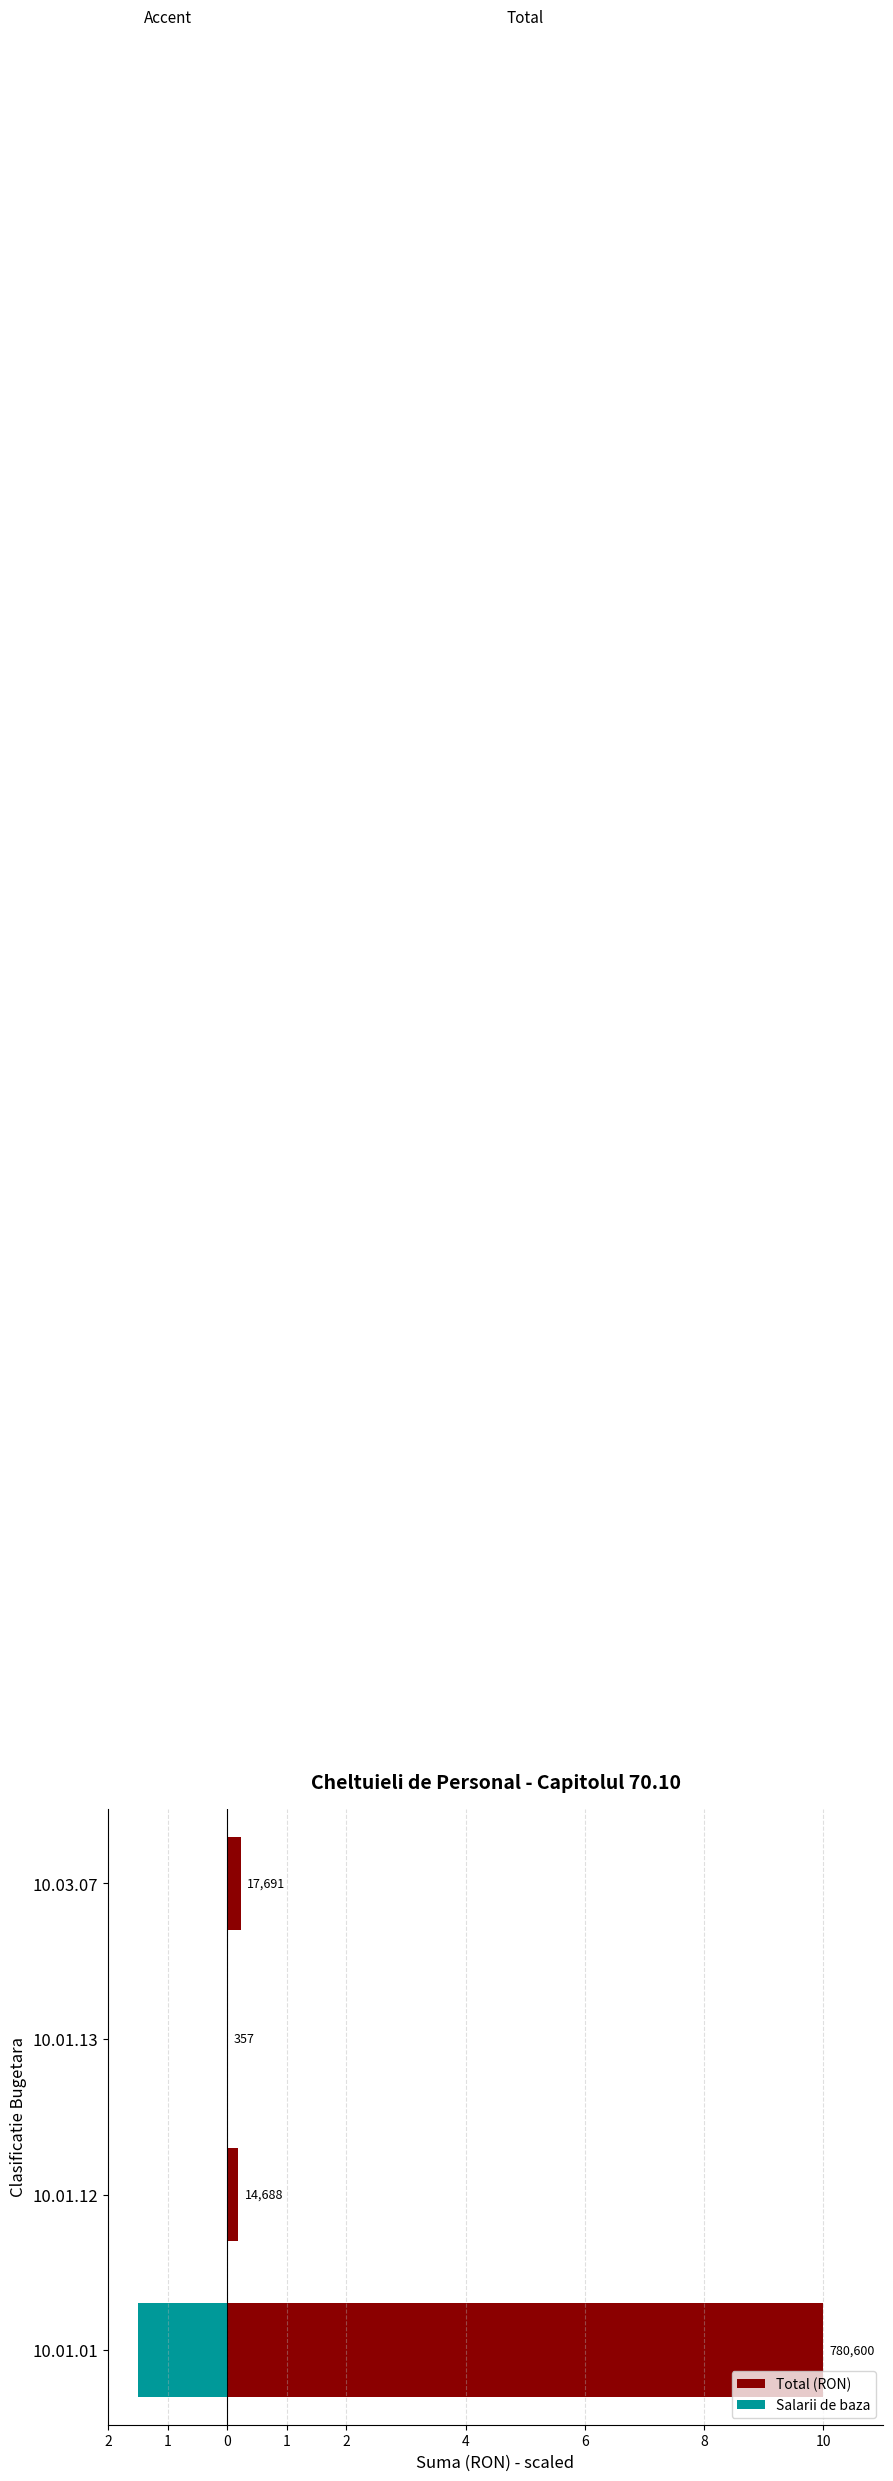

Count the number of categories in the chart.

4